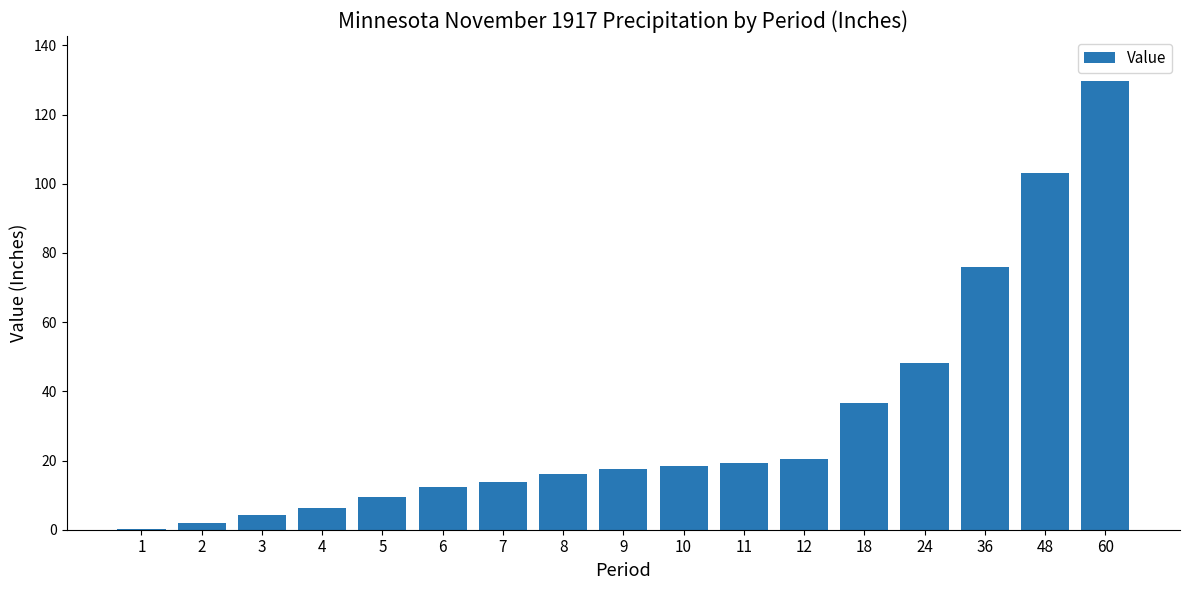

What is the maximum value shown in the chart?

129.8